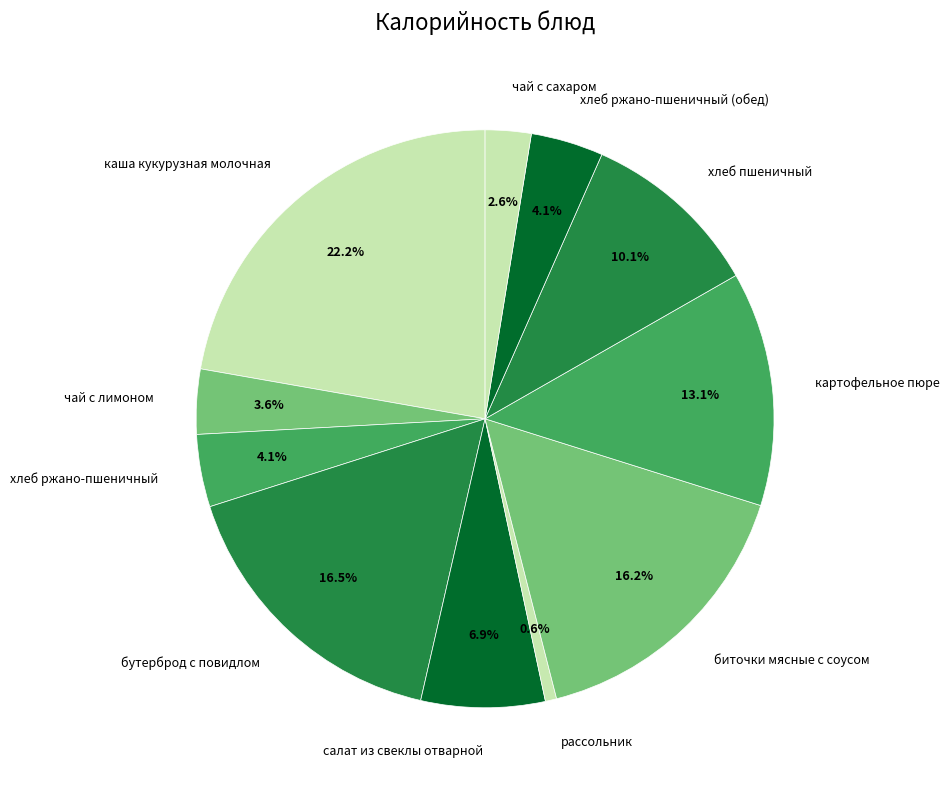

How many segments does this pie chart have?

11